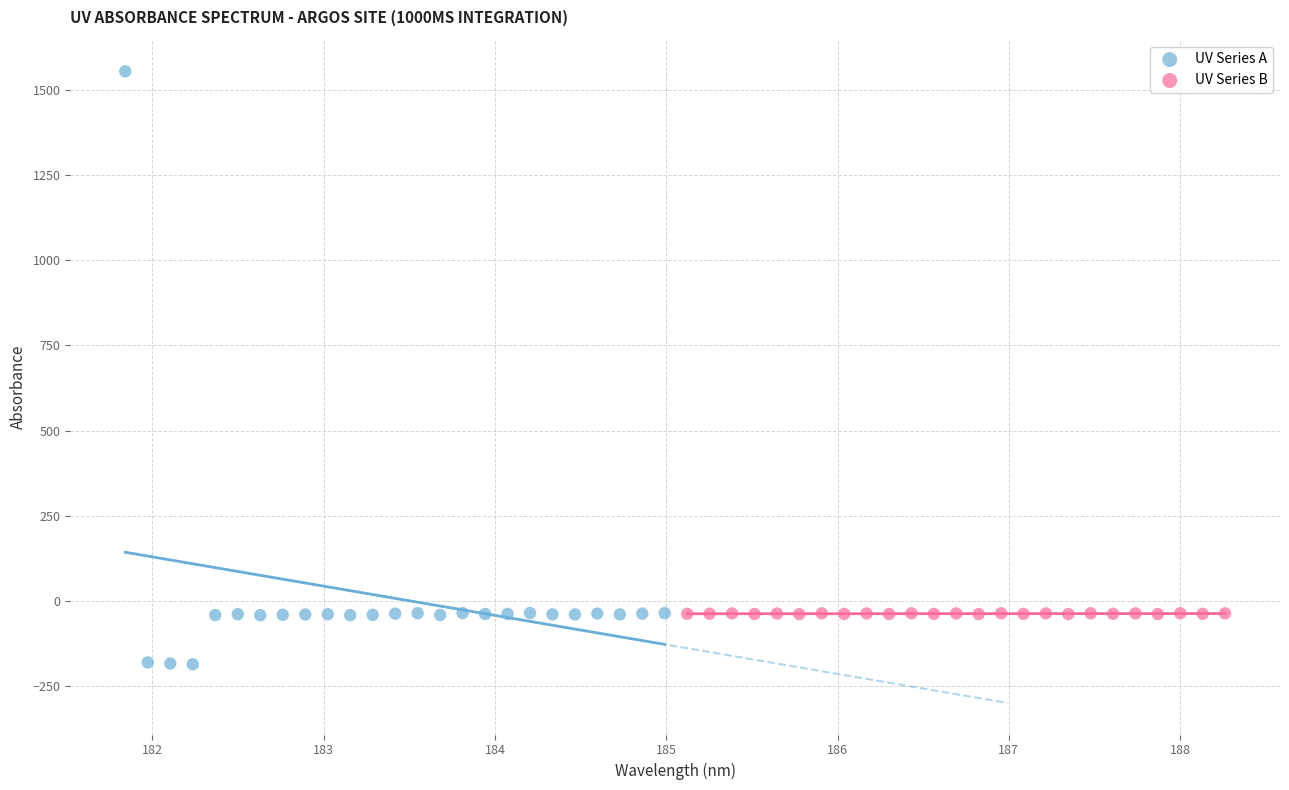

Which series contains the lowest Y value?

UV Series A